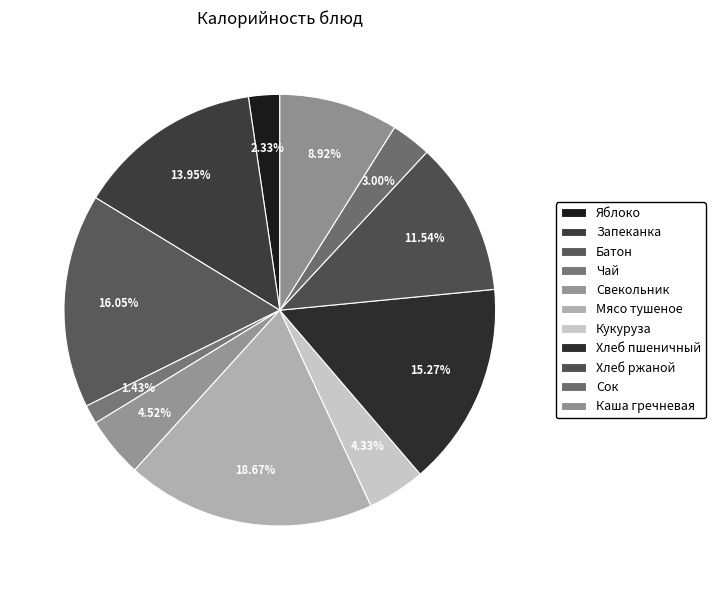

Count the number of slices in the pie.

11